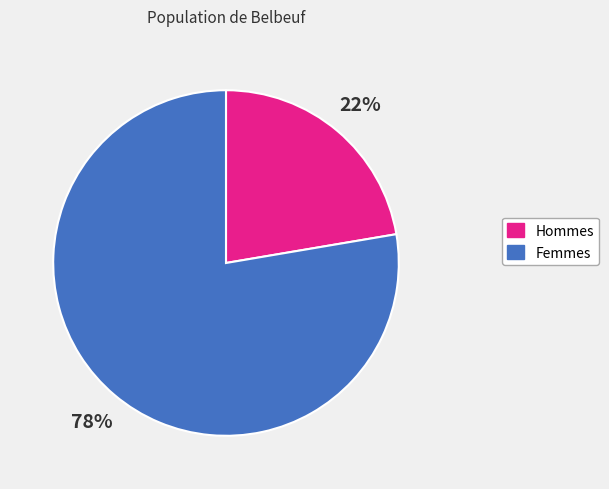

Does any single category account for the majority?

Yes